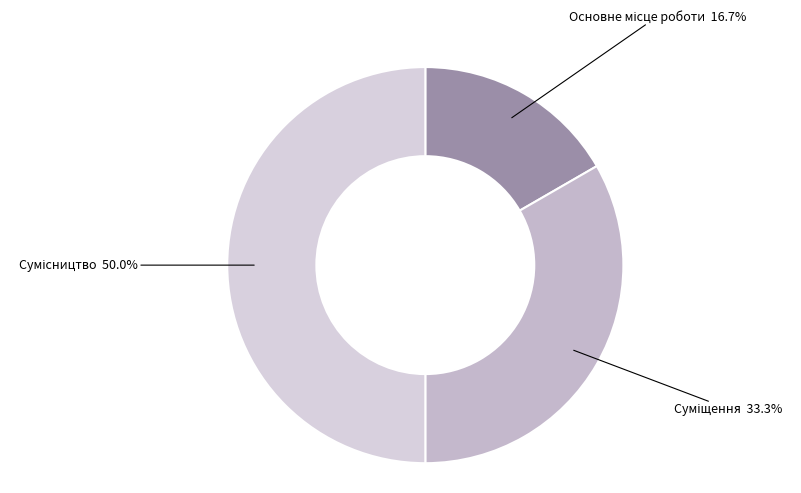

To the nearest percent, what is the combined percentage of Основне місце роботи and Суміщення?

50%